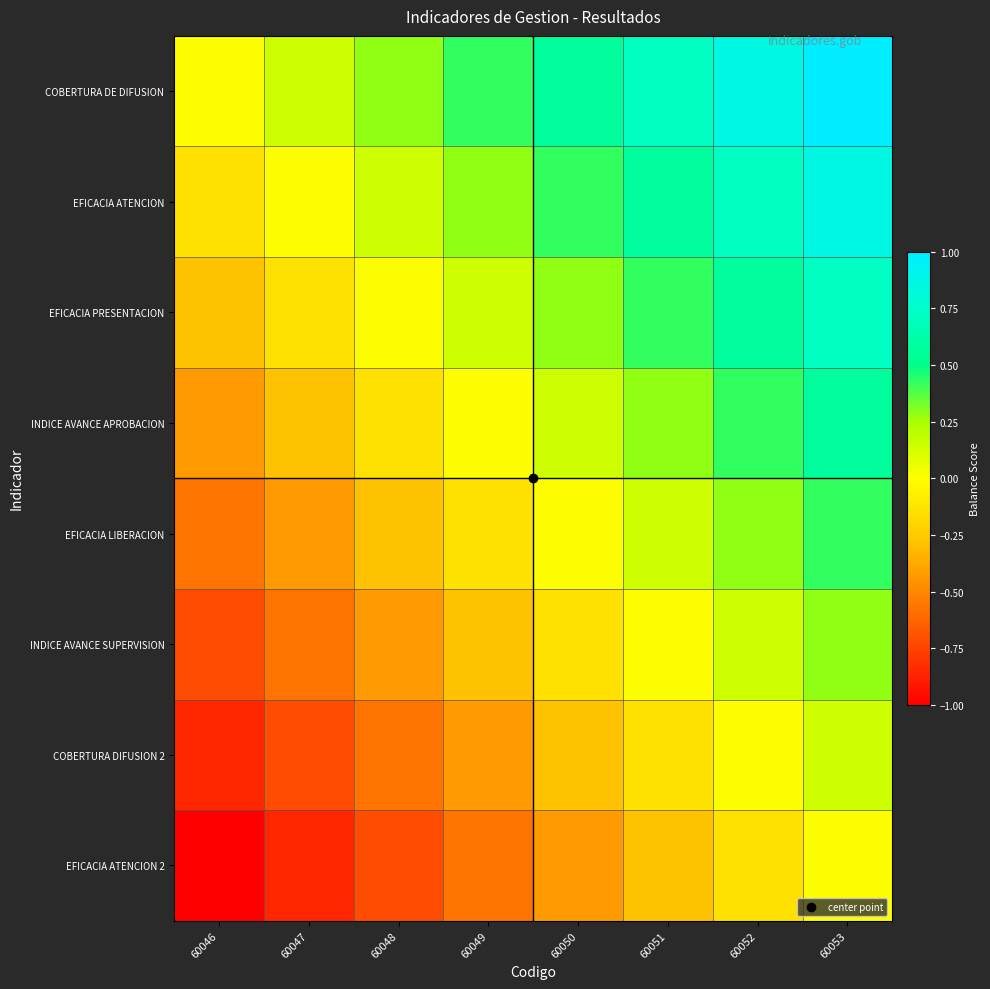

Count the number of data series in this chart.

8